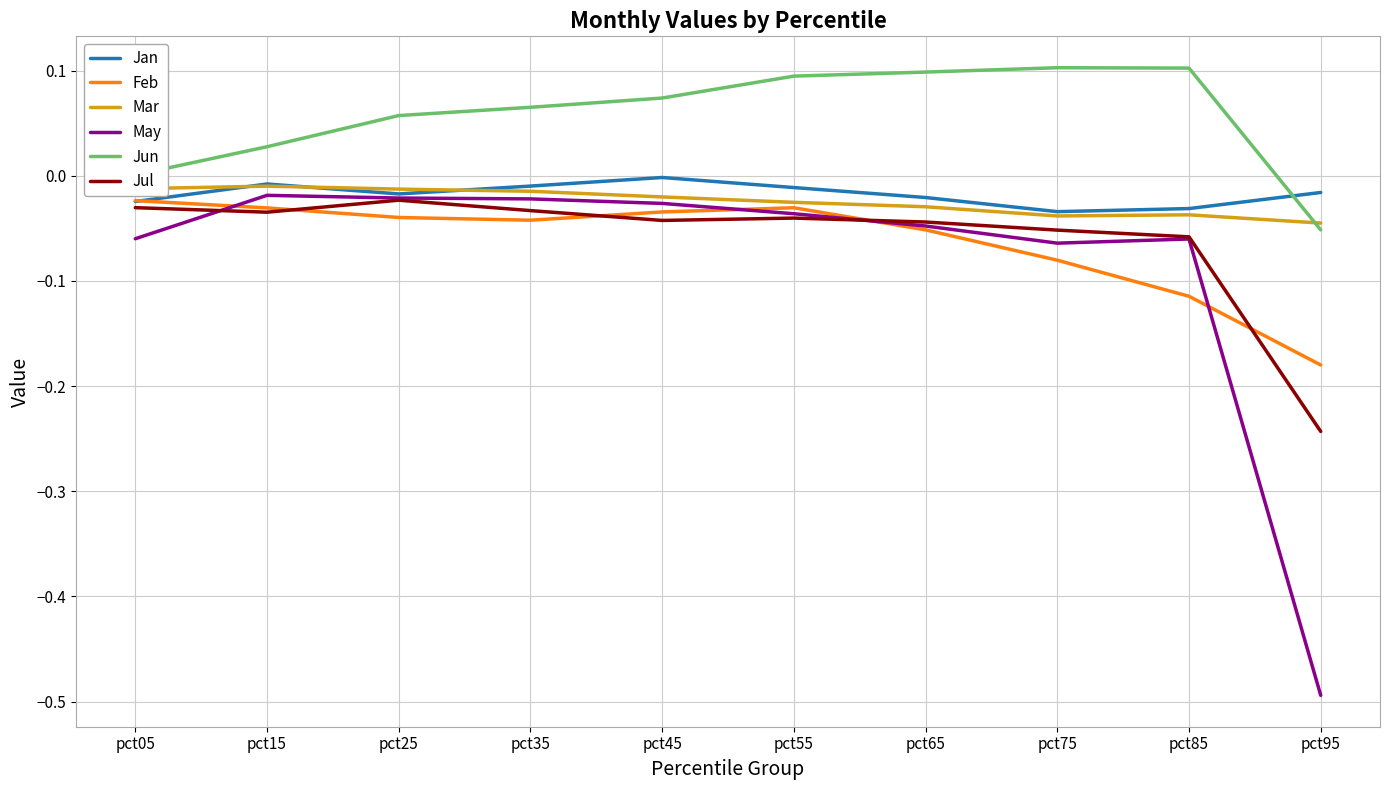

Is the value of Mar at pct45 greater than the value of May at pct55?

Yes